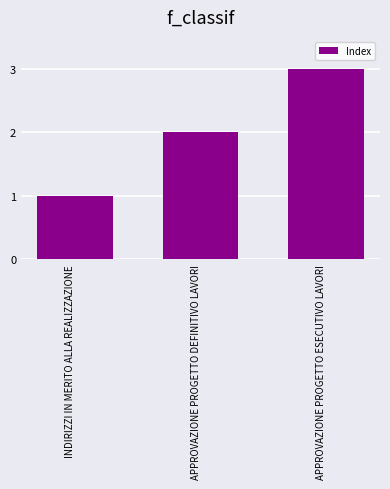

What is the difference between the values at INDIRIZZI IN MERITO ALLA REALIZZAZIONE and APPROVAZIONE PROGETTO DEFINITIVO LAVORI?

1